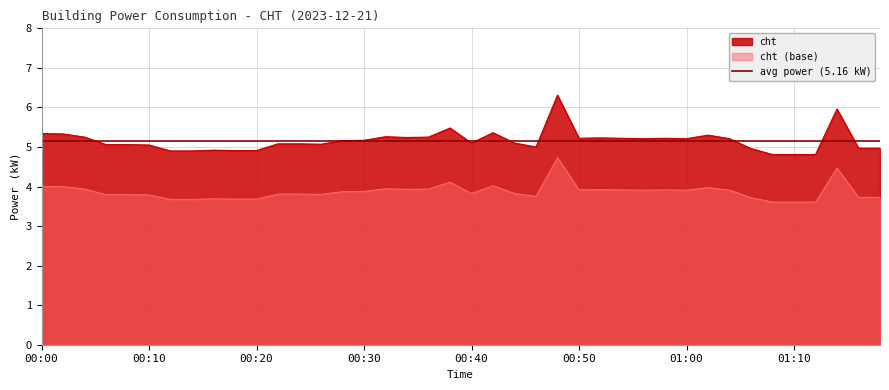

How many interior local valleys (lower than both neighbors) does the data have?

7